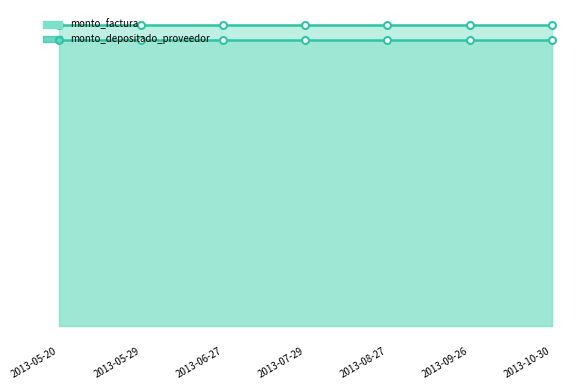

Which series has the widest spread of values?

monto_factura line